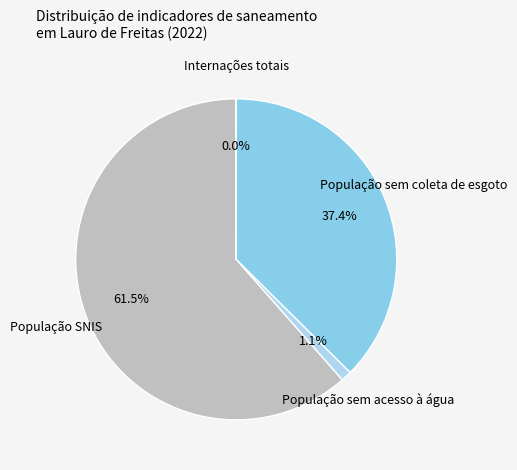

What percentage is NOT represented by População sem coleta de esgoto?

62.6%